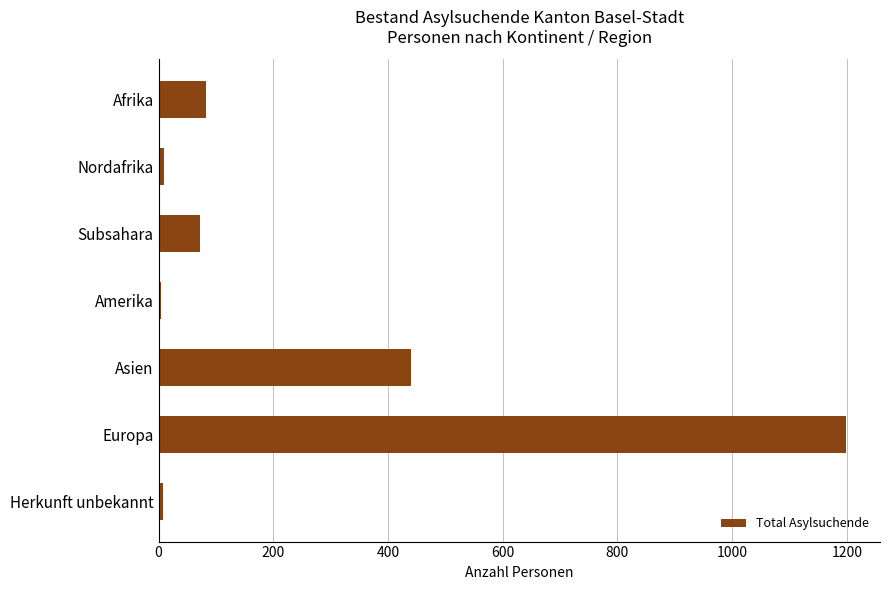

What is the greatest value displayed?

1198